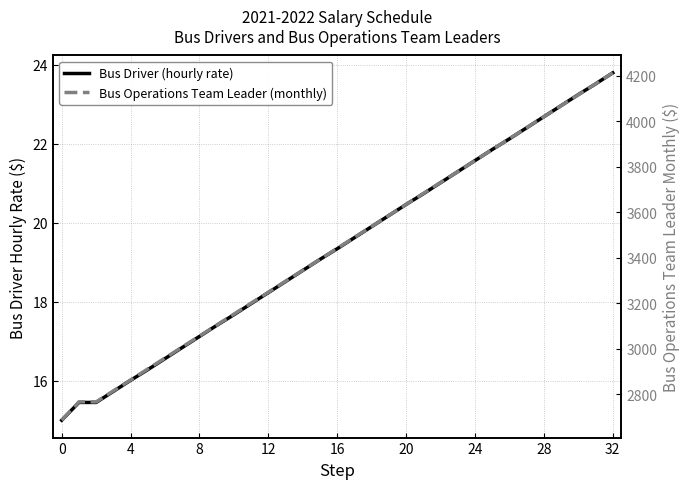

The Bus Operations Team Leader (monthly) series shows 2638.3 at 29. True or false?

False